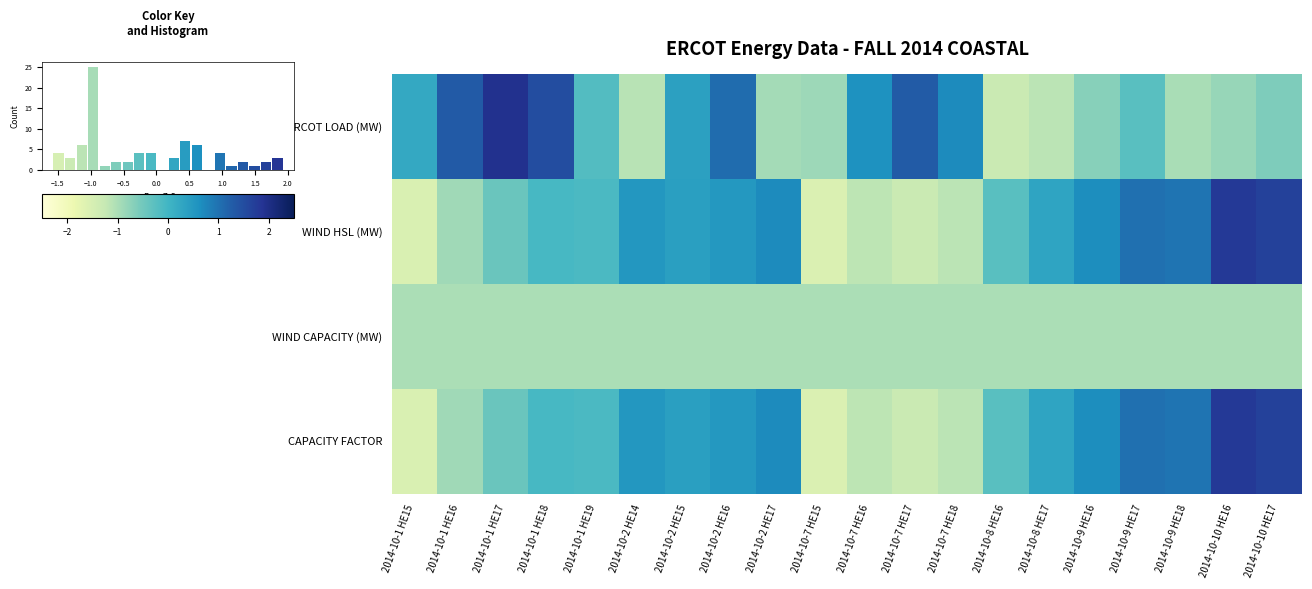

Reading left to right, list all the values displayed in this chart.

ERCOT LOAD (MW): 2014-10-1 HE15=0.2	2014-10-1 HE16=1.3	2014-10-1 HE17=1.9	2014-10-1 HE18=1.5	2014-10-1 HE19=-0.2	2014-10-2 HE14=-1.1	2014-10-2 HE15=0.4	2014-10-2 HE16=1.1	2014-10-2 HE17=-0.9	2014-10-7 HE15=-0.9	2014-10-7 HE16=0.6	2014-10-7 HE17=1.3	2014-10-7 HE18=0.7	2014-10-8 HE16=-1.3	2014-10-8 HE17=-1.2	2014-10-9 HE16=-0.7	2014-10-9 HE17=-0.2	2014-10-9 HE18=-1.0	2014-10-10 HE16=-0.8	2014-10-10 HE17=-0.6
WIND HSL (MW): 2014-10-1 HE15=-1.6	2014-10-1 HE16=-0.9	2014-10-1 HE17=-0.4	2014-10-1 HE18=-0.1	2014-10-1 HE19=-0.1	2014-10-2 HE14=0.5	2014-10-2 HE15=0.4	2014-10-2 HE16=0.5	2014-10-2 HE17=0.7	2014-10-7 HE15=-1.6	2014-10-7 HE16=-1.2	2014-10-7 HE17=-1.3	2014-10-7 HE18=-1.1	2014-10-8 HE16=-0.3	2014-10-8 HE17=0.3	2014-10-9 HE16=0.6	2014-10-9 HE17=1.0	2014-10-9 HE18=1.0	2014-10-10 HE16=1.8	2014-10-10 HE17=1.7
WIND CAPACITY (MW): 2014-10-1 HE15=-1.0	2014-10-1 HE16=-1.0	2014-10-1 HE17=-1.0	2014-10-1 HE18=-1.0	2014-10-1 HE19=-1.0	2014-10-2 HE14=-1.0	2014-10-2 HE15=-1.0	2014-10-2 HE16=-1.0	2014-10-2 HE17=-1.0	2014-10-7 HE15=-1.0	2014-10-7 HE16=-1.0	2014-10-7 HE17=-1.0	2014-10-7 HE18=-1.0	2014-10-8 HE16=-1.0	2014-10-8 HE17=-1.0	2014-10-9 HE16=-1.0	2014-10-9 HE17=-1.0	2014-10-9 HE18=-1.0	2014-10-10 HE16=-1.0	2014-10-10 HE17=-1.0
CAPACITY FACTOR: 2014-10-1 HE15=-1.6	2014-10-1 HE16=-0.9	2014-10-1 HE17=-0.4	2014-10-1 HE18=-0.1	2014-10-1 HE19=-0.1	2014-10-2 HE14=0.5	2014-10-2 HE15=0.4	2014-10-2 HE16=0.5	2014-10-2 HE17=0.7	2014-10-7 HE15=-1.6	2014-10-7 HE16=-1.2	2014-10-7 HE17=-1.3	2014-10-7 HE18=-1.1	2014-10-8 HE16=-0.3	2014-10-8 HE17=0.3	2014-10-9 HE16=0.6	2014-10-9 HE17=1.0	2014-10-9 HE18=1.0	2014-10-10 HE16=1.8	2014-10-10 HE17=1.7